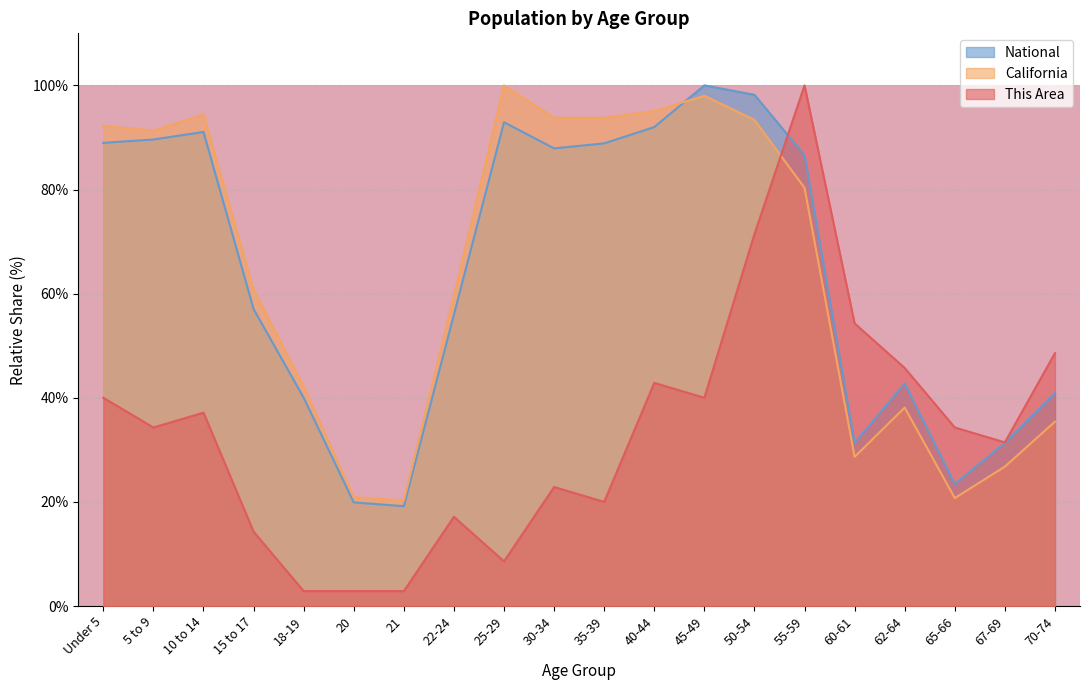

Which series has the widest spread of values?

This Area